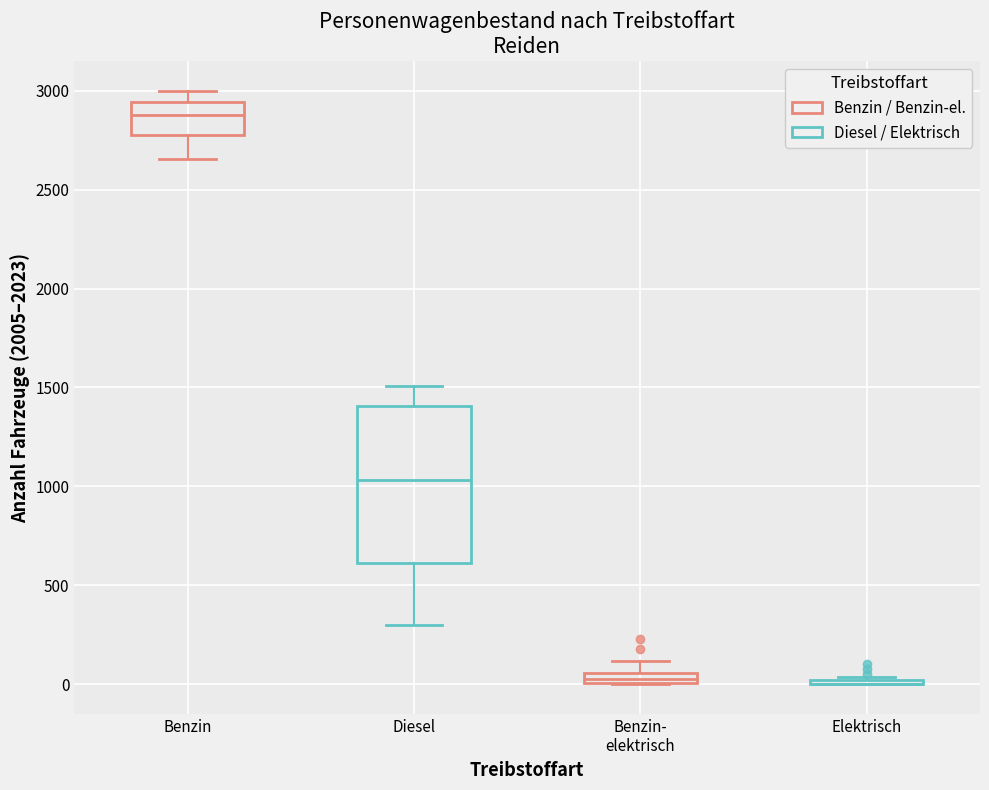

Where does the median line of the box for Diesel sit on the y-axis? The values are not printed on the chart, so give them approximately, as read against the axis.

1050